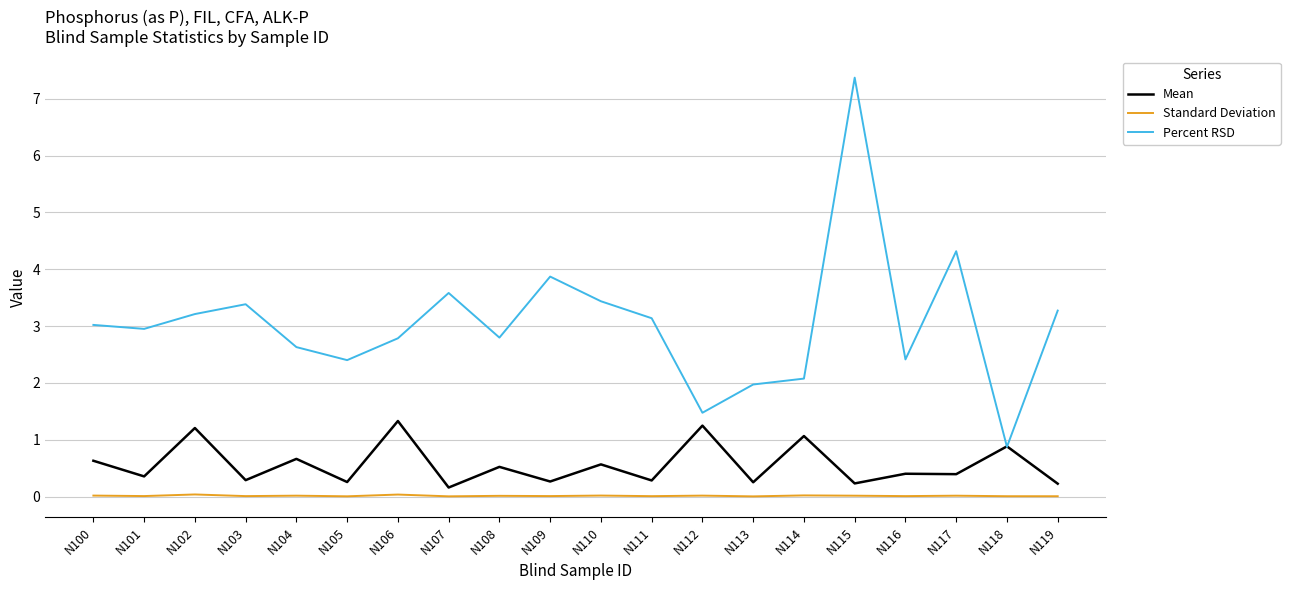

Which label corresponds to the largest value in the chart?

N115